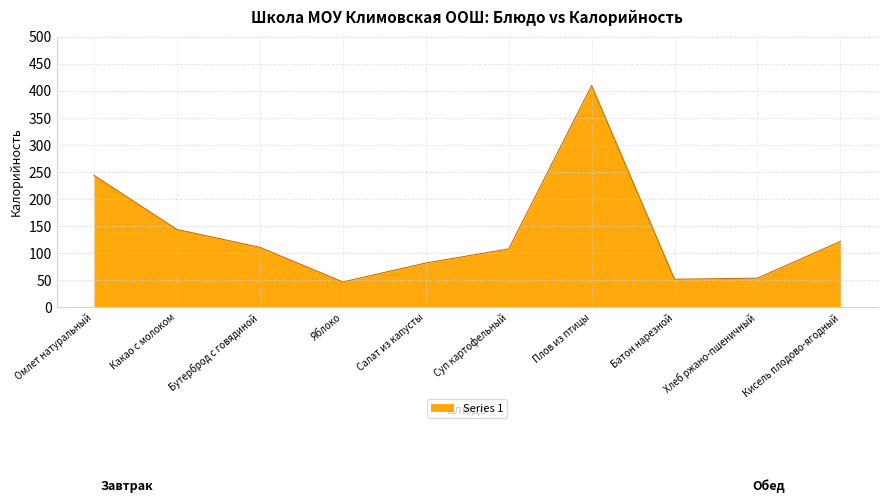

What is the change in value from Бутерброд с говядиной to Салат из капусты?

-29